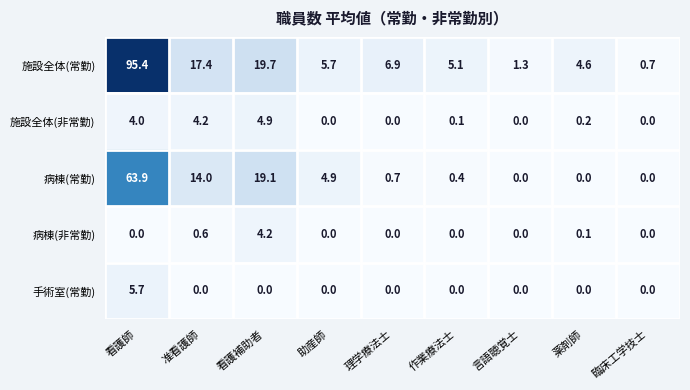

At how many categories does at least one series exceed 73?

1